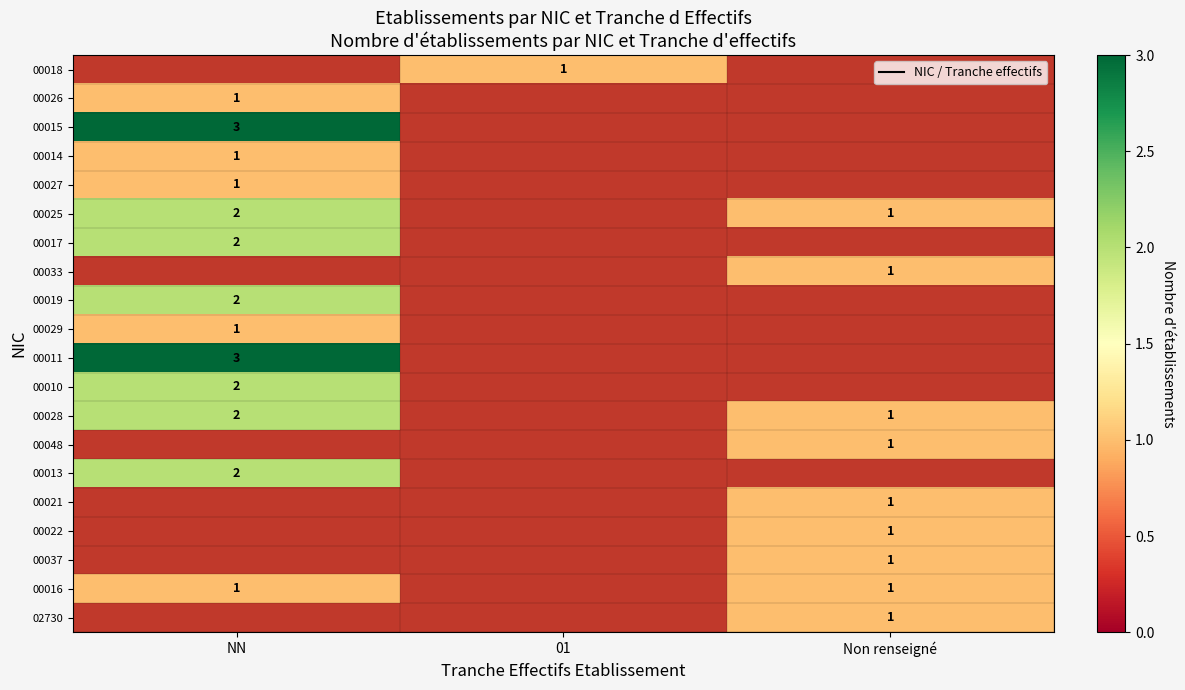

What is the greatest value displayed?

3.0